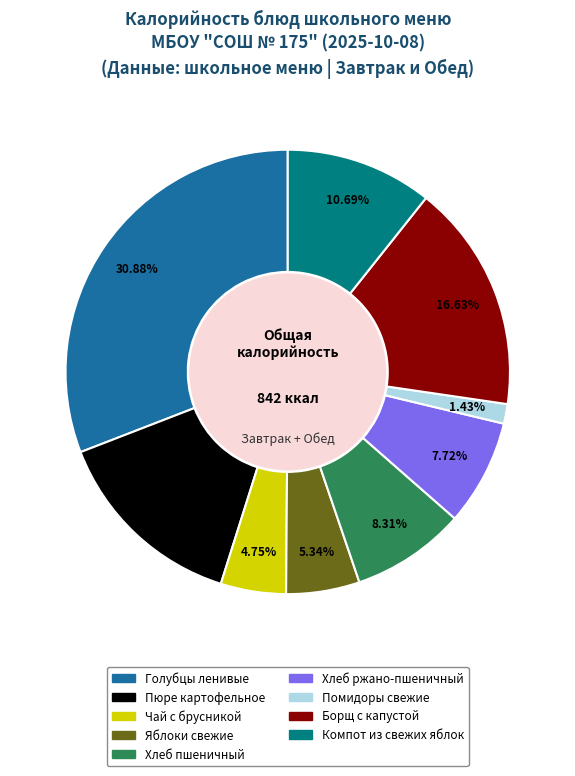

Does Хлеб ржано-пшеничный account for over 50% of the chart?

No